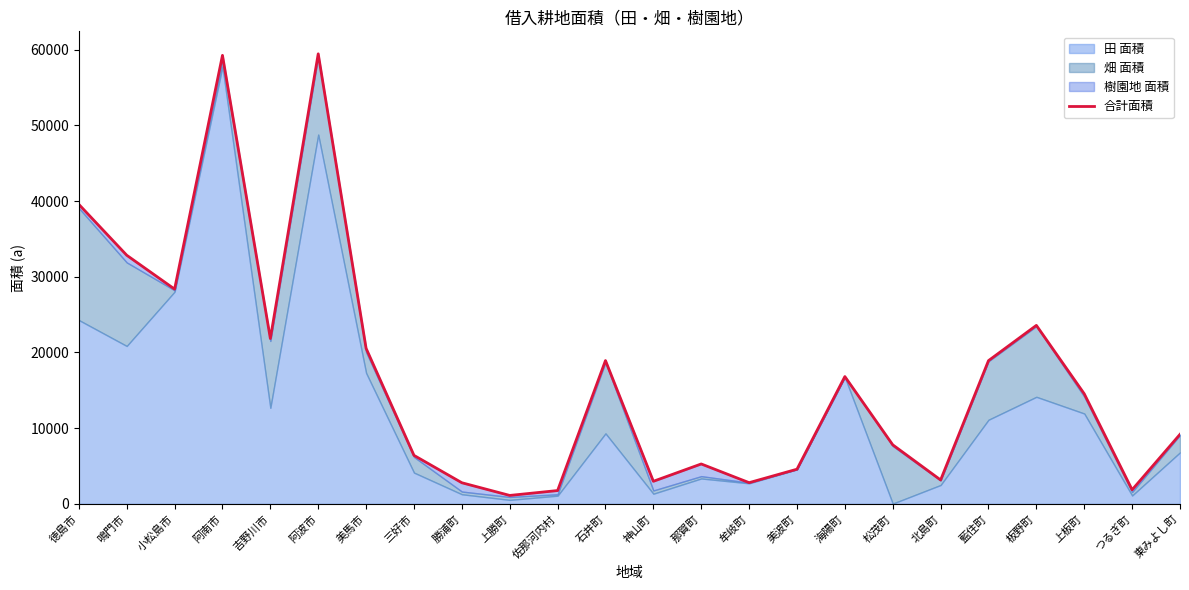

What is the sum of all values?

404386